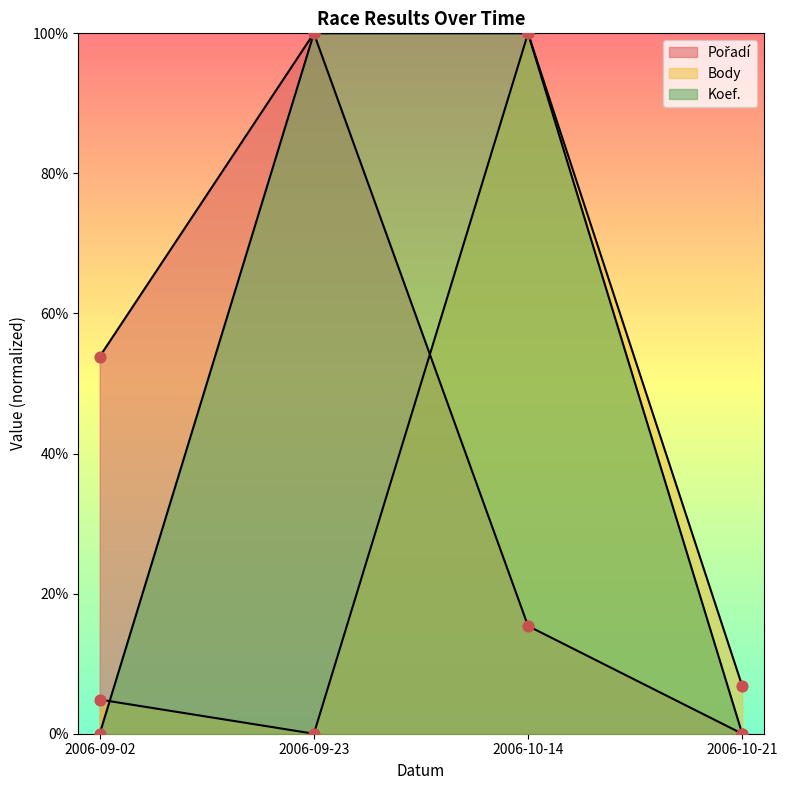

What are all the series names shown in the legend?

Pořadí, Body, Koef.